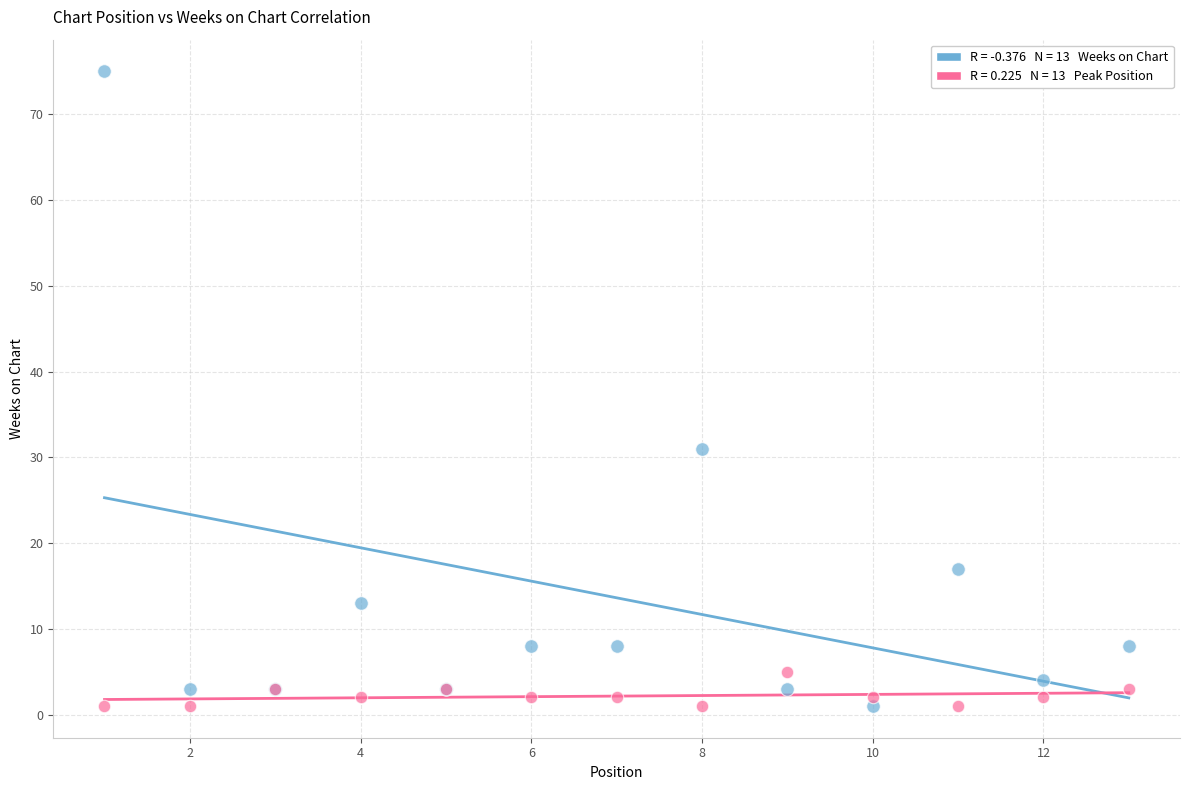

Across all series, what Y value is closest to 38?

31